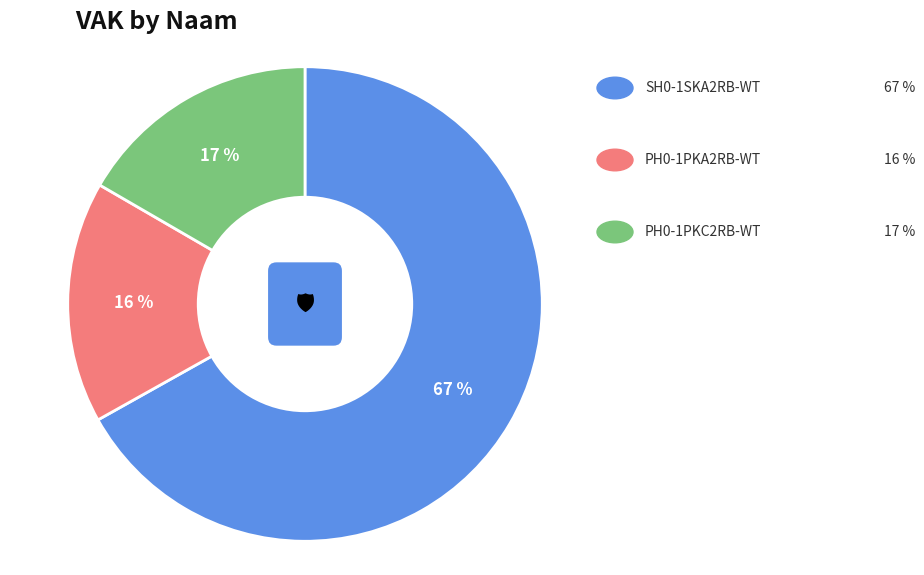

Does any single category account for the majority?

Yes